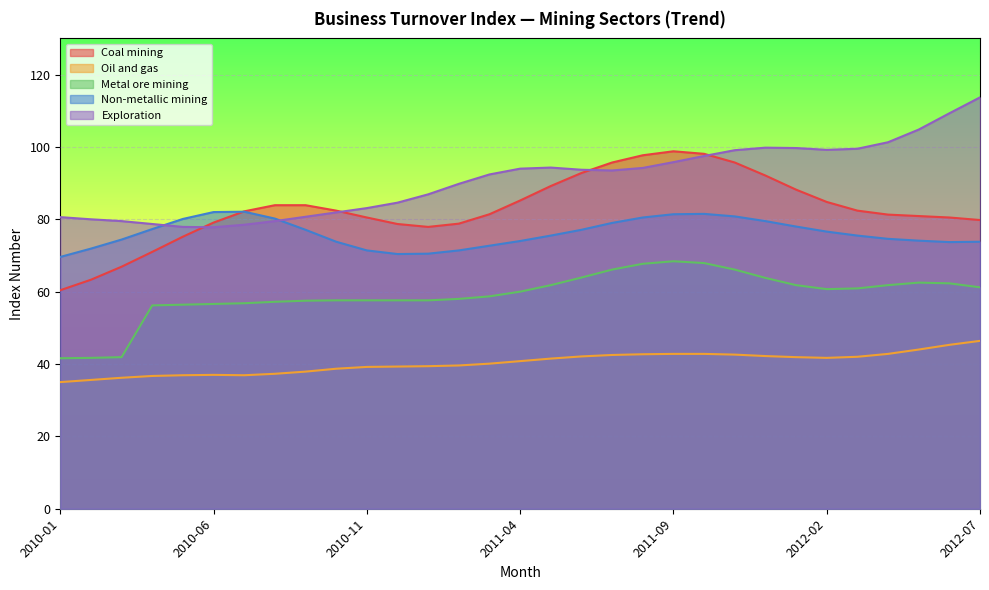

Between 2010-02 and 2012-05, which series saw the biggest shift?

Exploration